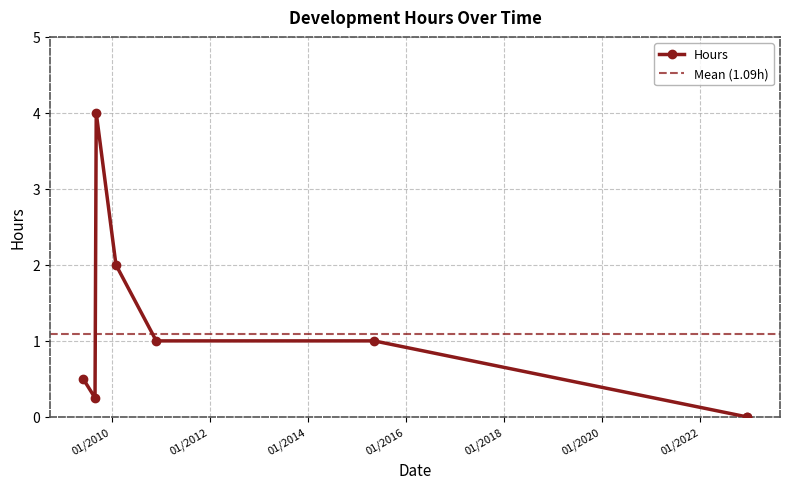

True or false: the data shows 3.0 at 03/02/2010.

False